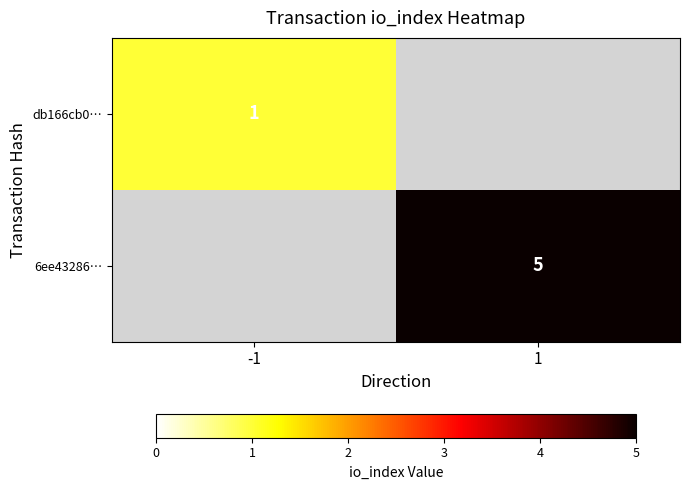

True or false: 6ee43286… has a value of 9 at 1.

False